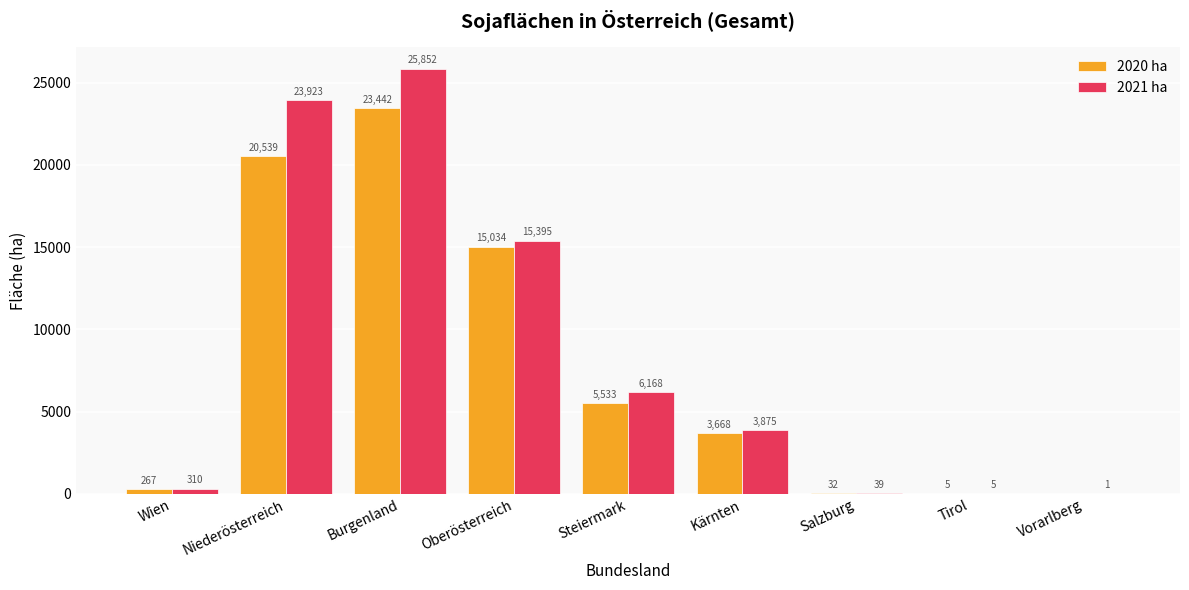

What is the average value of the 2020 ha series?

7613